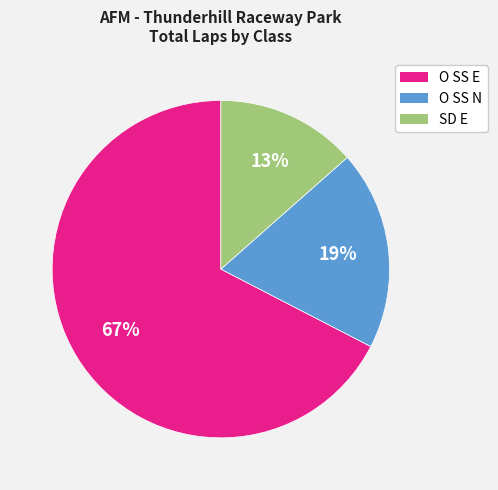

Is there a majority slice in this chart?

Yes